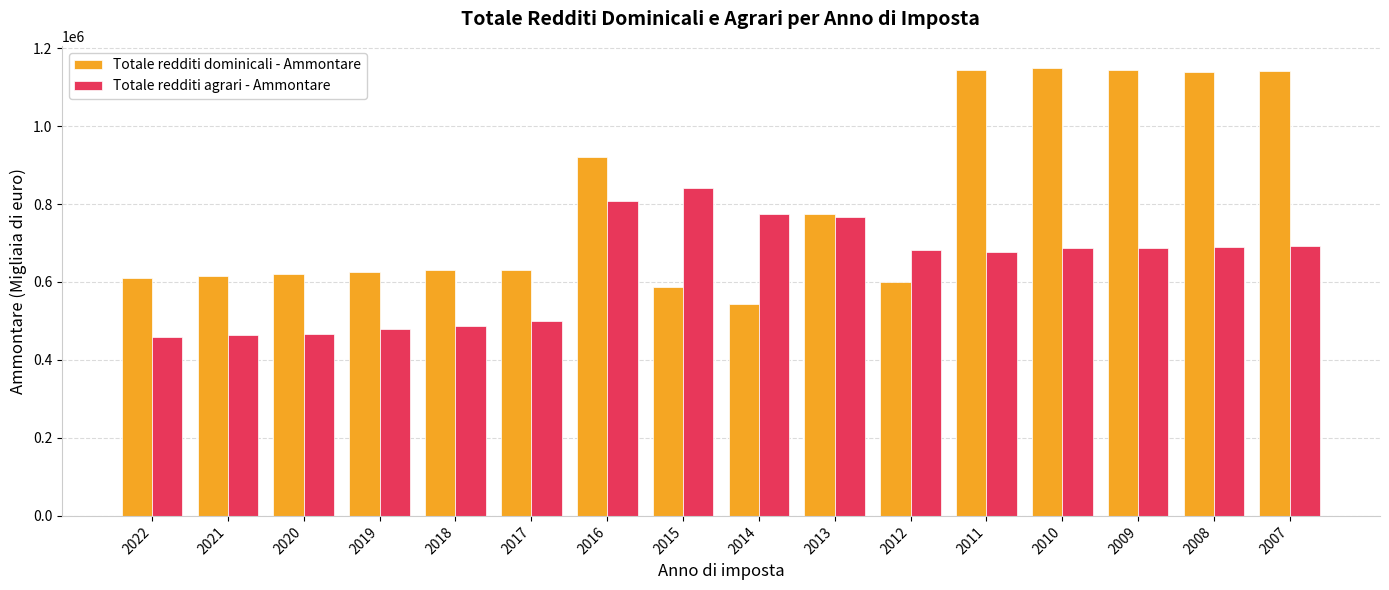

How many data points in Totale redditi agrari - Ammontare are less than 687402?

8